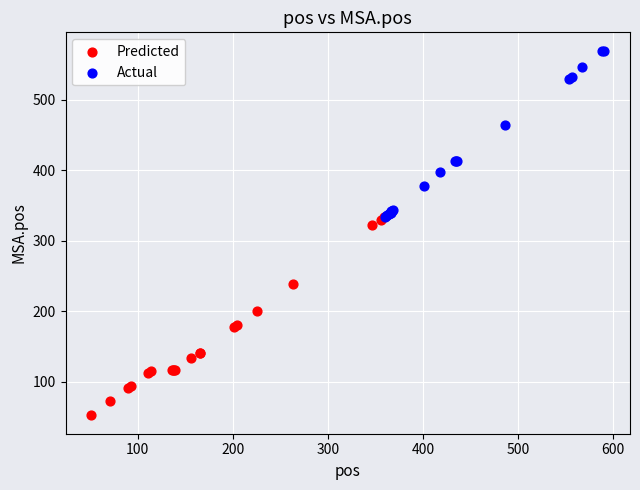

Which series has the widest spread of Y values?

Predicted